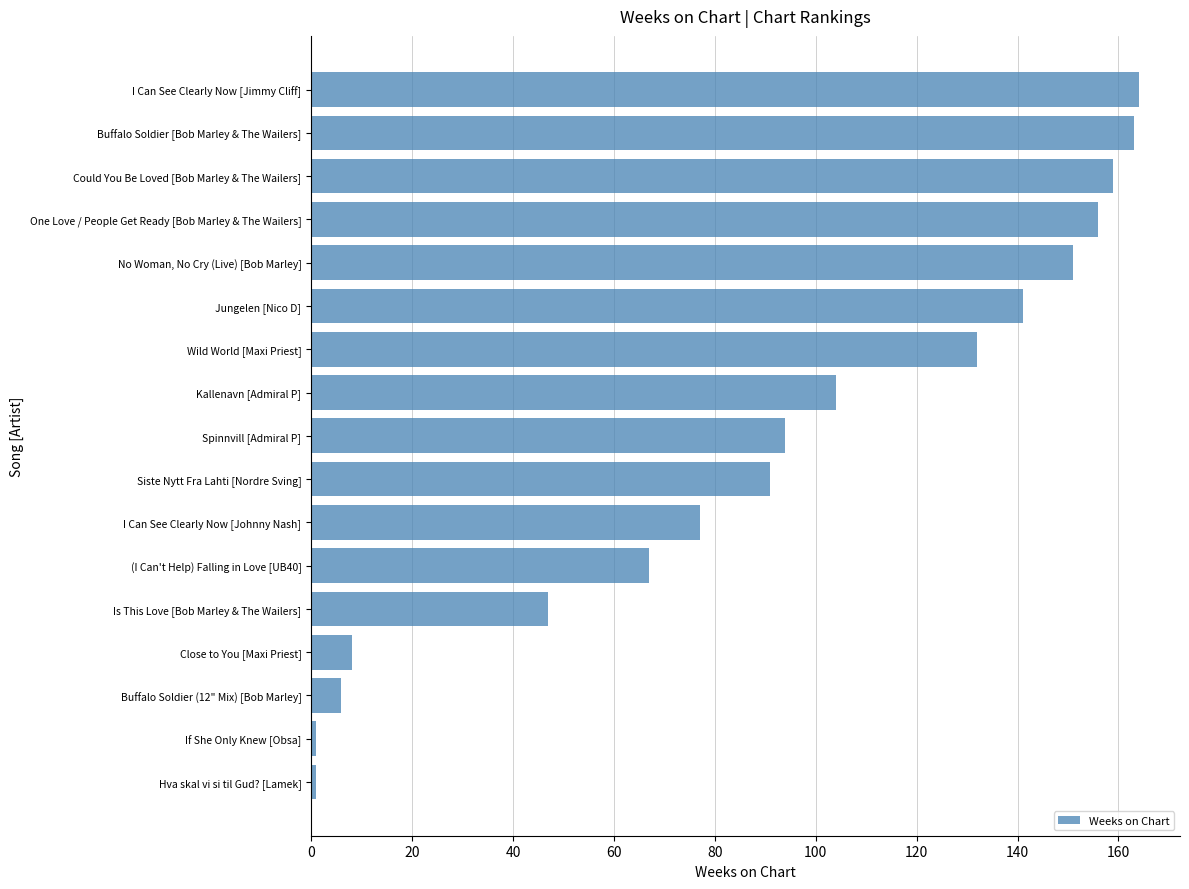

What is the greatest value displayed?

164